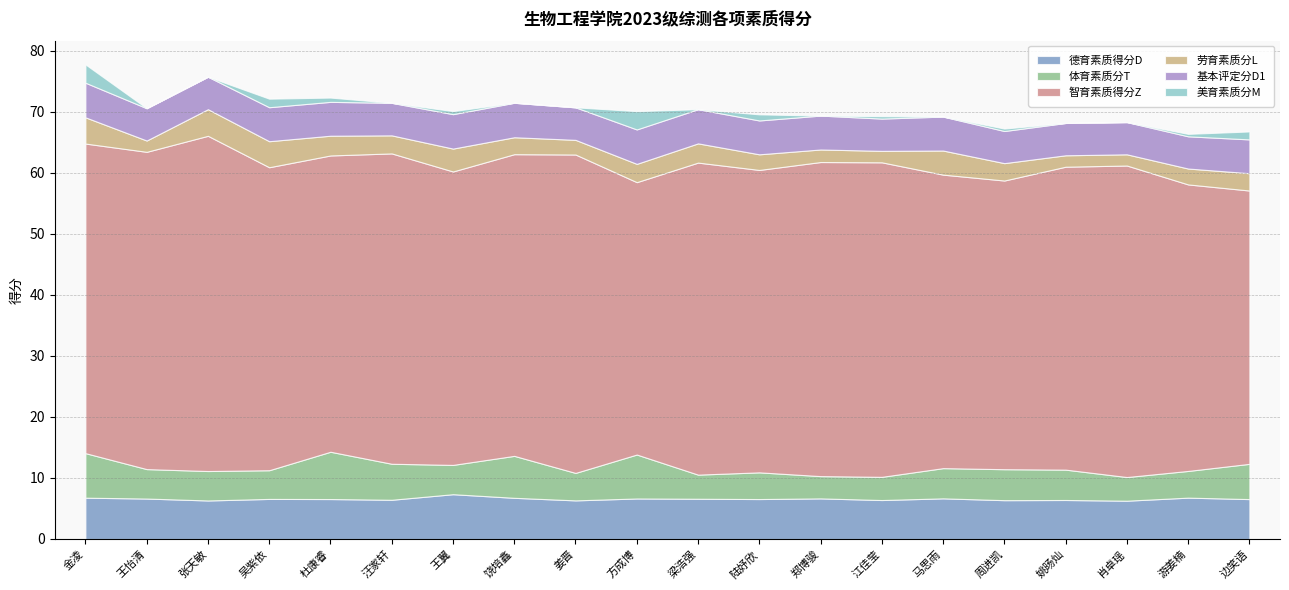

At which category is the sum across all series the highest?

金凌